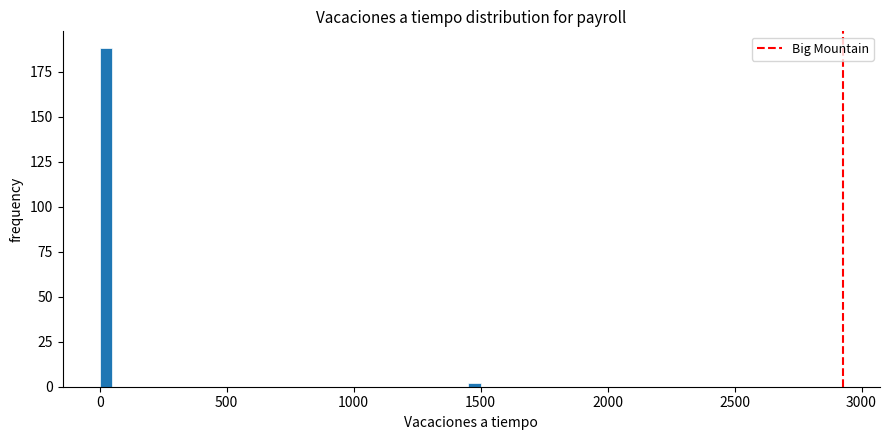

Around what value on the x-axis is the tallest bar? Give the approximate position of its centre, as read against the axis.

50